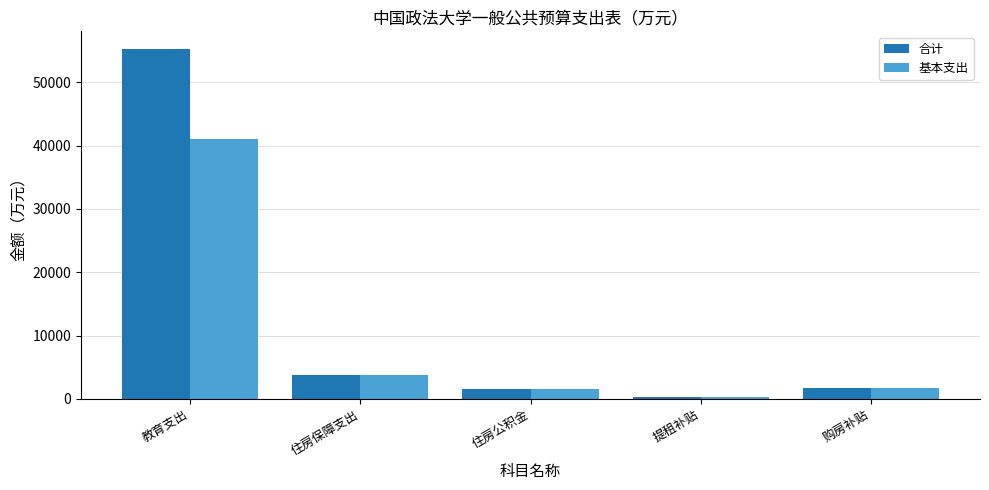

At which label does 合计 first exceed 1800?

教育支出